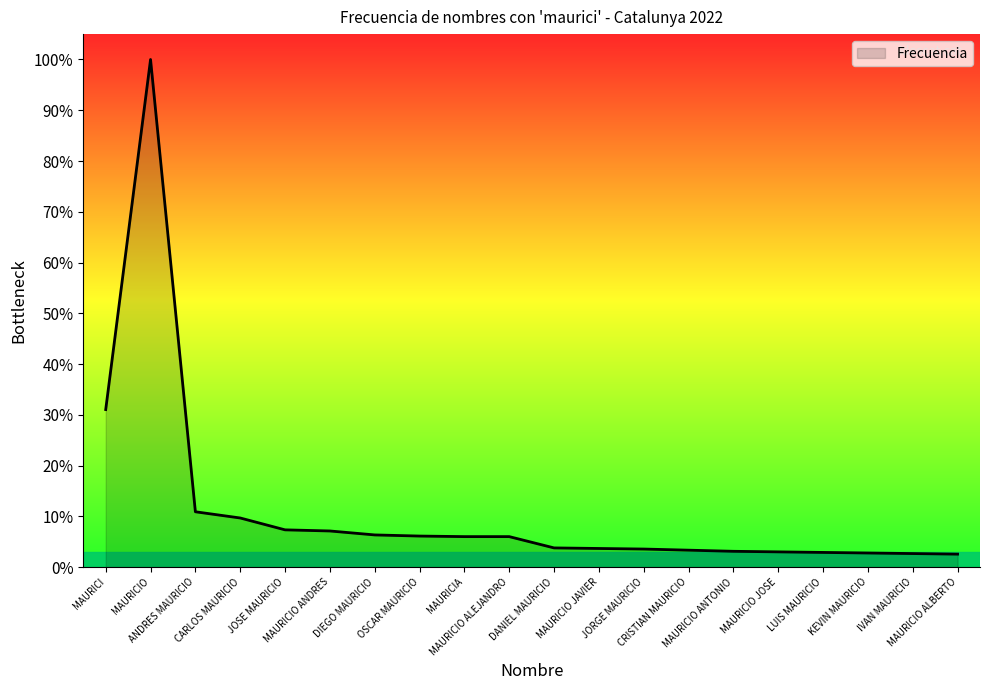

What is the smallest value displayed?

2.6